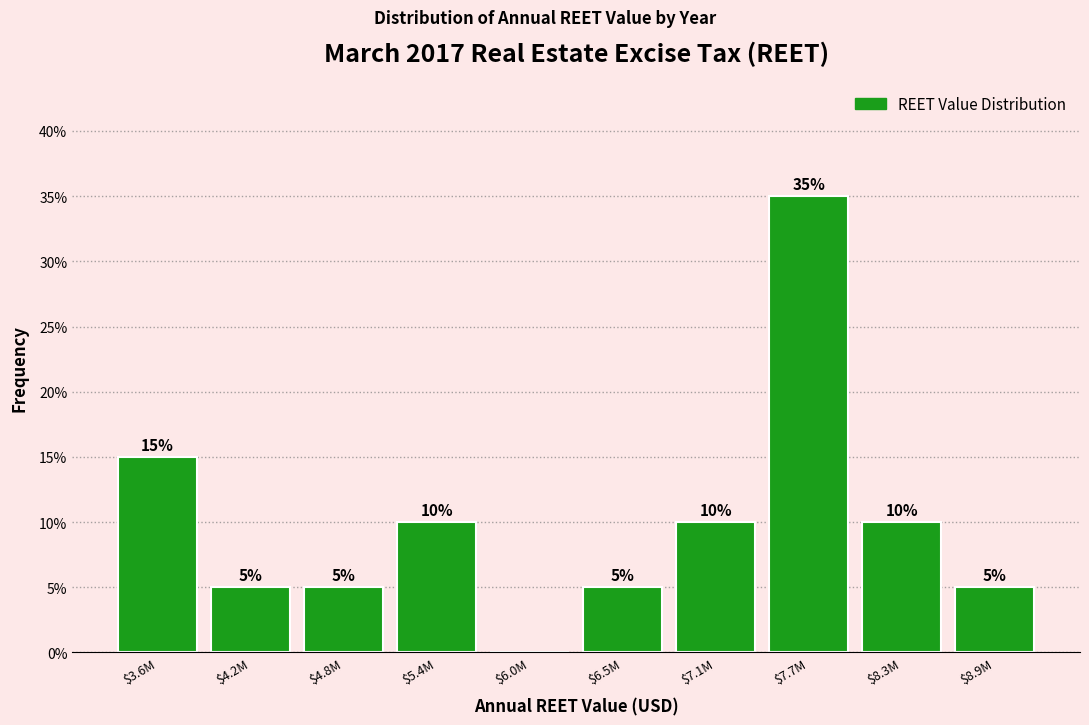

What is the sum of all values?

100